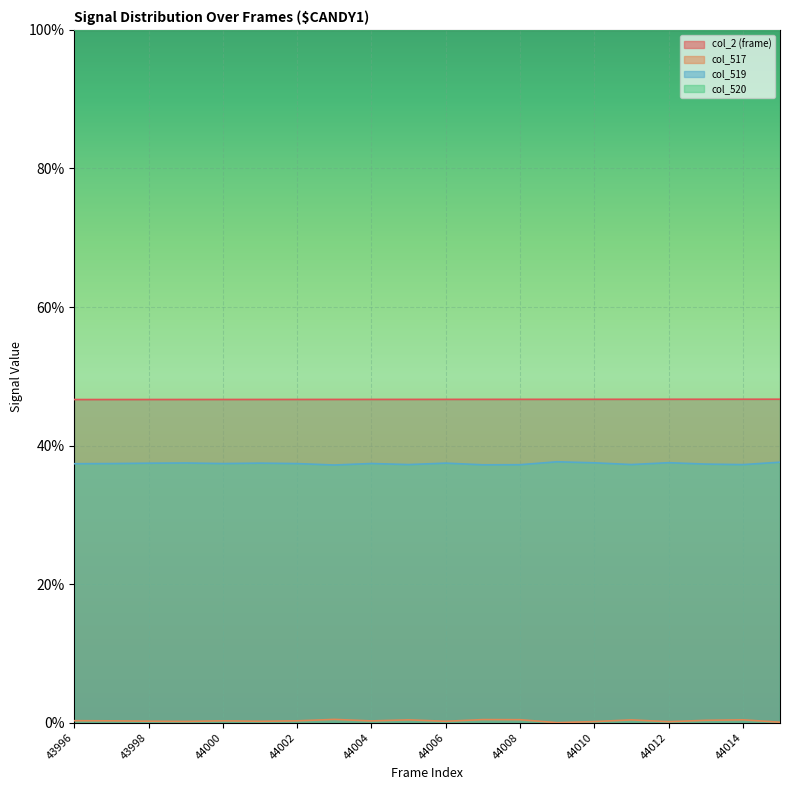

True or false: col_519 and col_520 intersect in this chart.

False